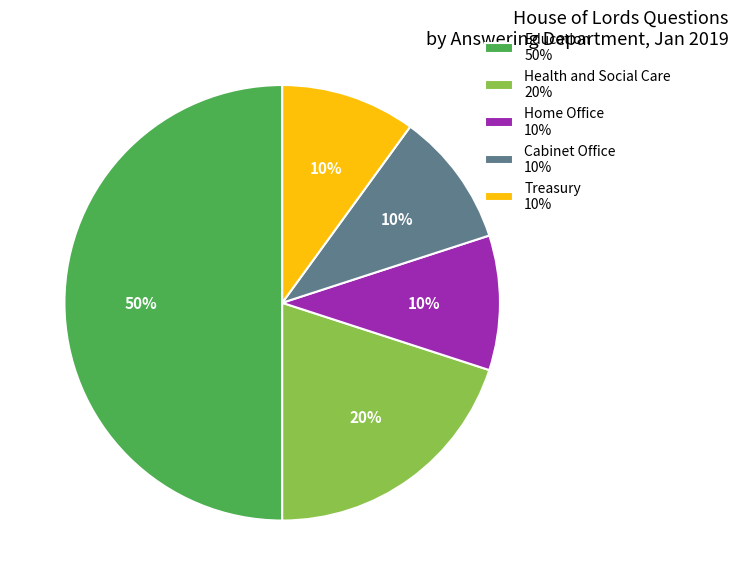

To the nearest percent, what is the difference between the Treasury 10% and Health and Social Care 20% slice percentages?

10%